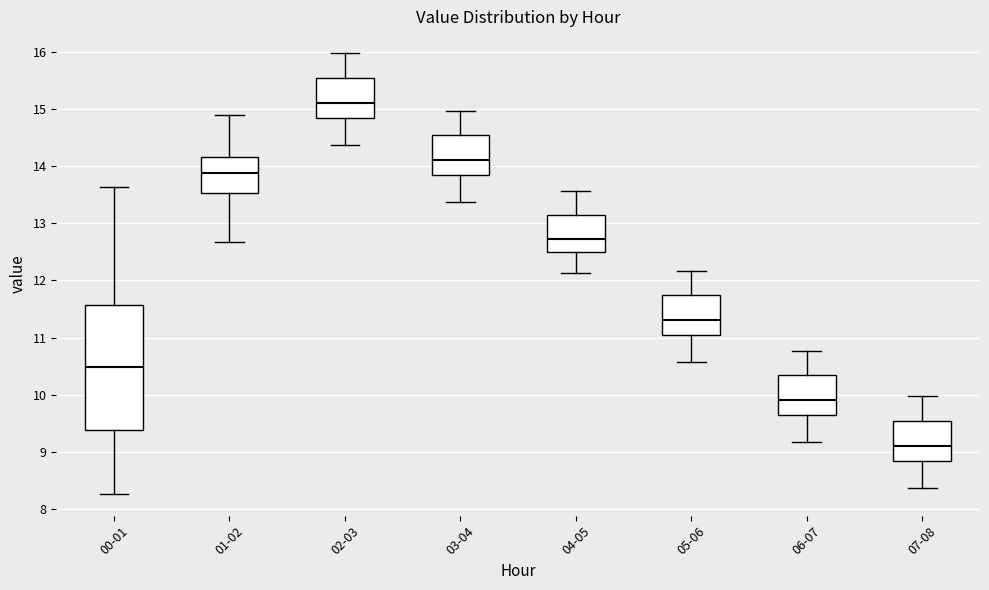

Comparing the boxes themselves (not the whiskers), which one is the tallest?

00-01